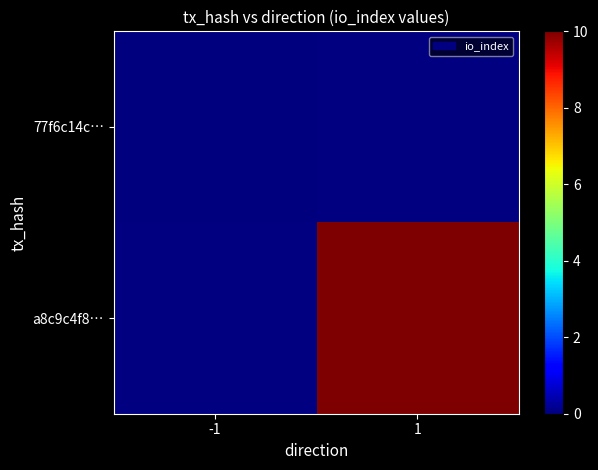

The value of a8c9c4f8… at 1 is 10.0. True or false?

True